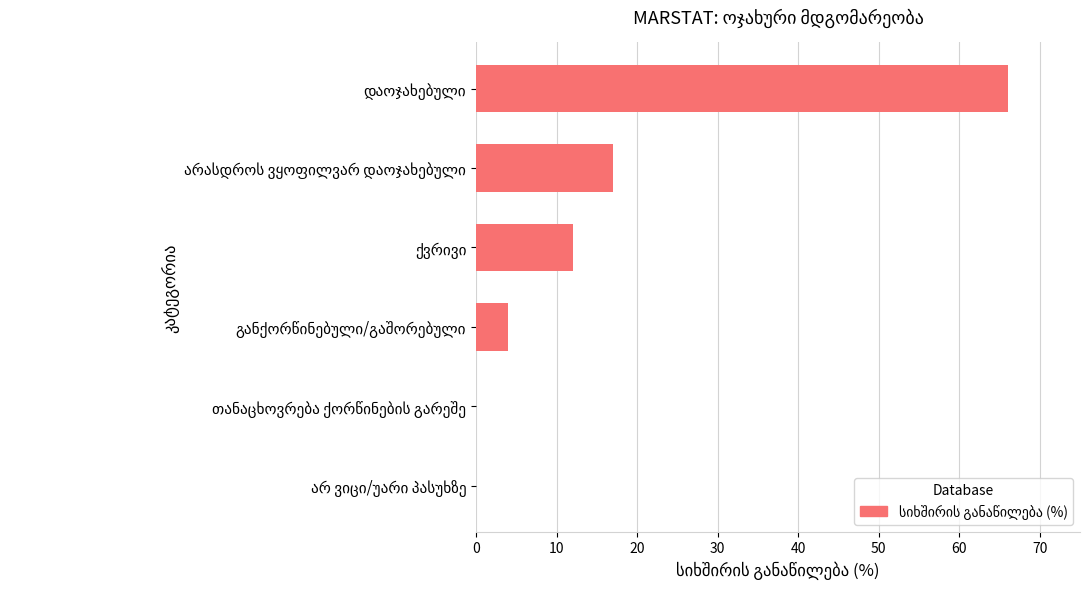

What is the greatest value displayed?

66